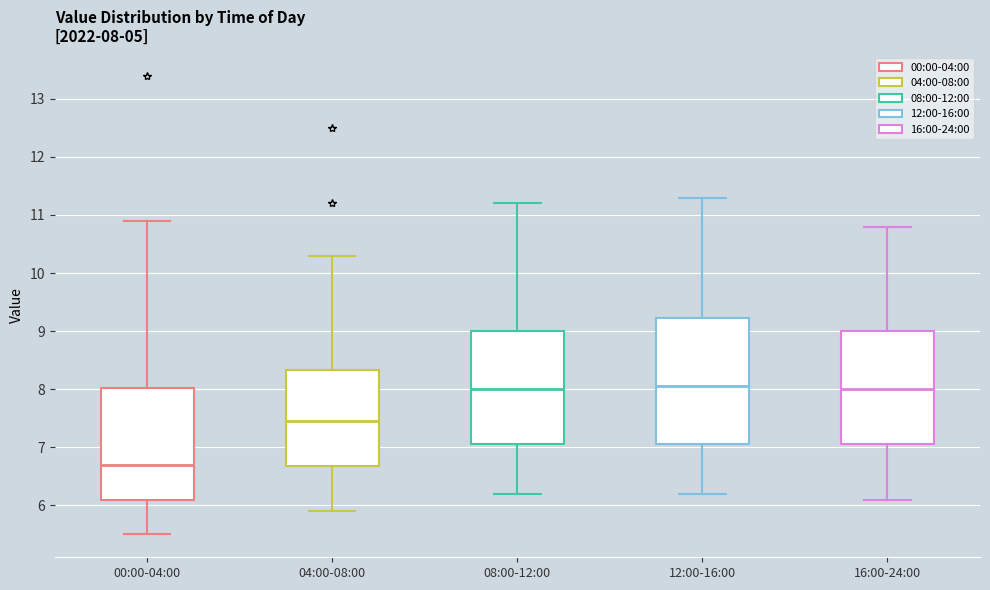

Which box's median line is the lowest?

00:00-04:00